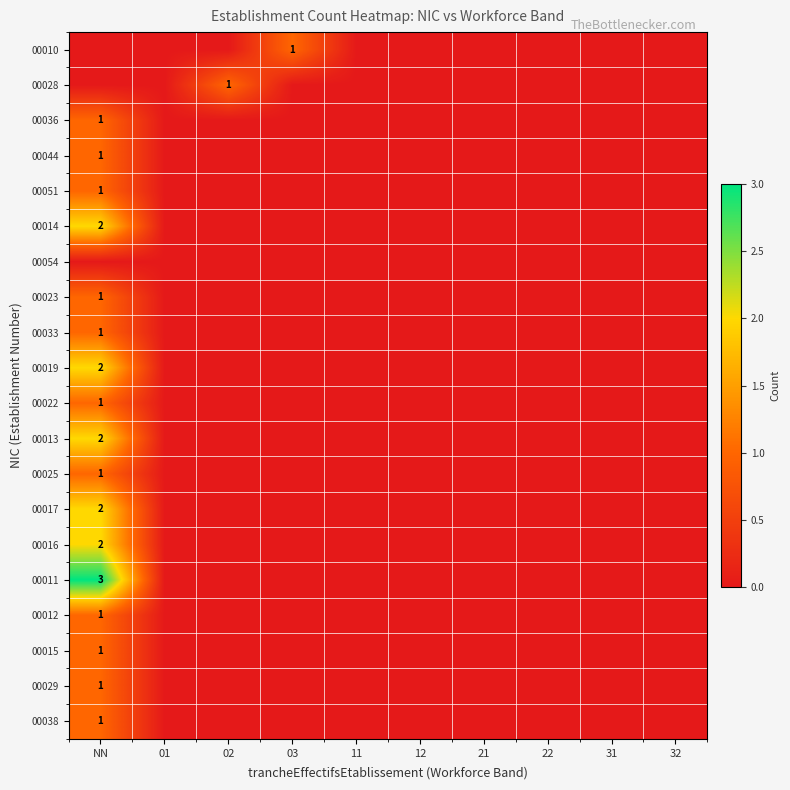

What is the sum of all 00044 values?

1